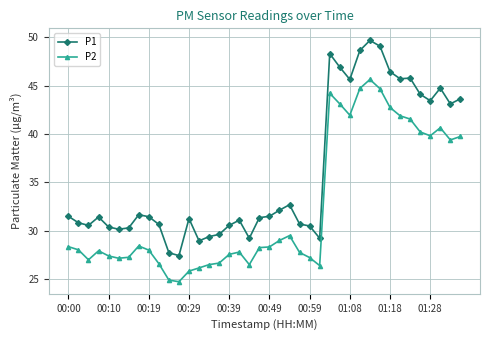

How many series are shown in this chart?

2